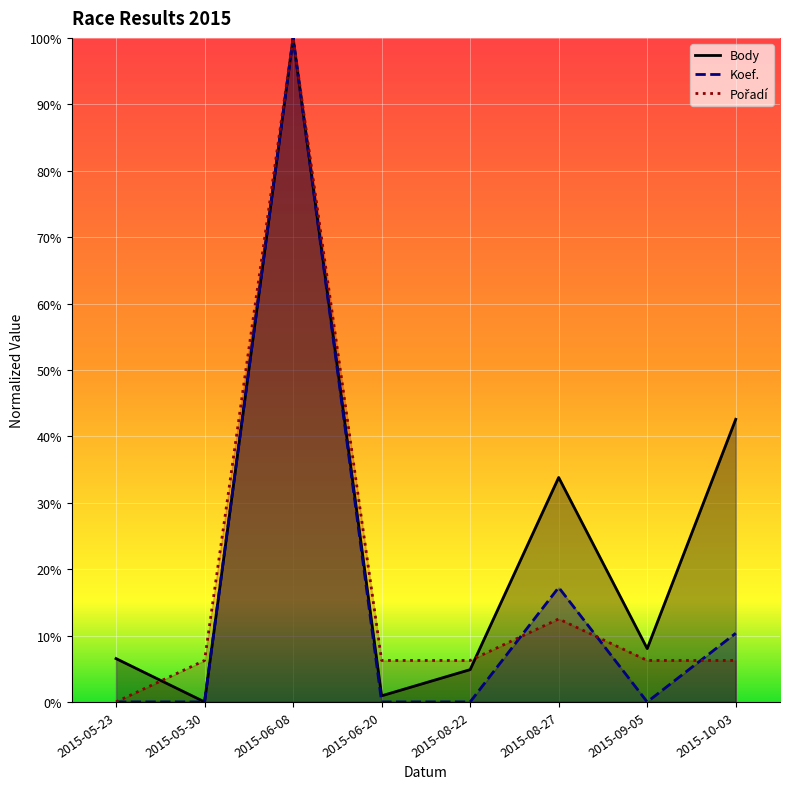

How many times do Pořadí and Koef. cross each other?

3